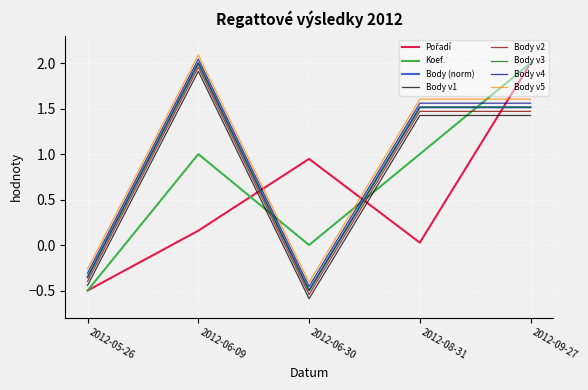

Does the chart have visible grid lines?

Yes